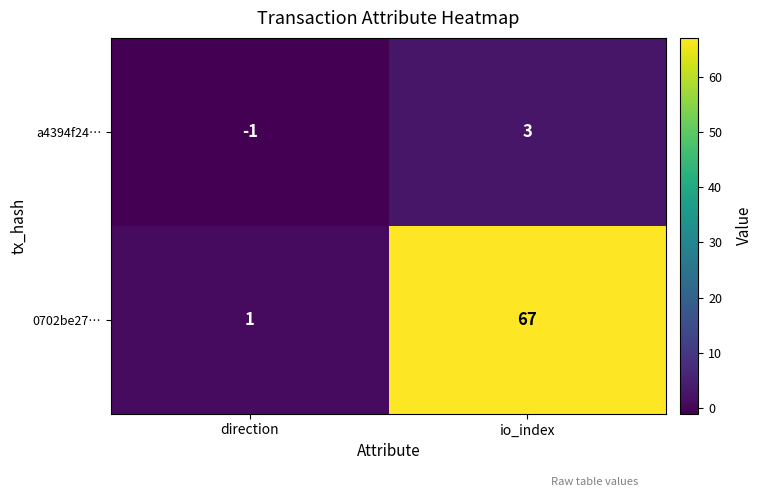

At how many categories does at least one series exceed 30?

1